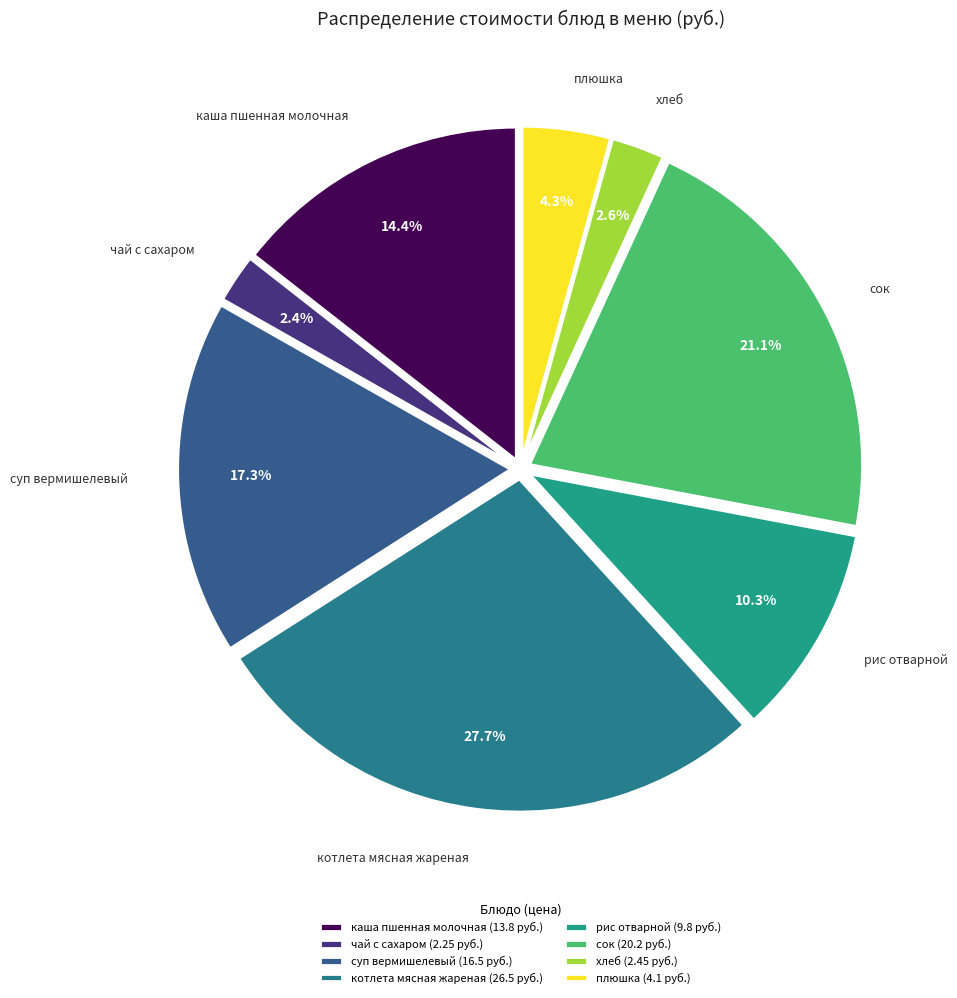

True or false: сок accounts for 21% of the total.

True